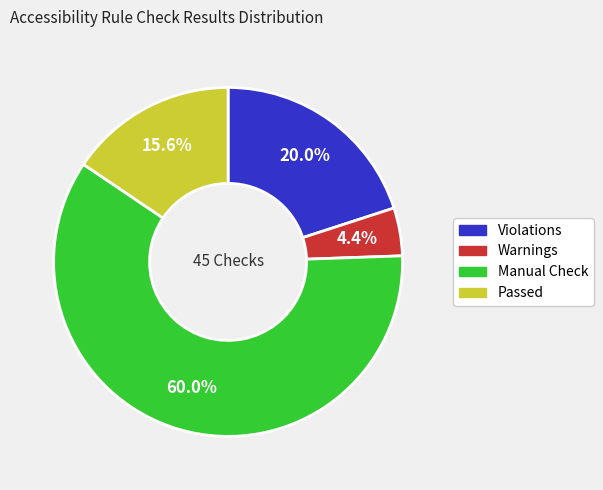

To the nearest percent, what is the average slice percentage?

25%